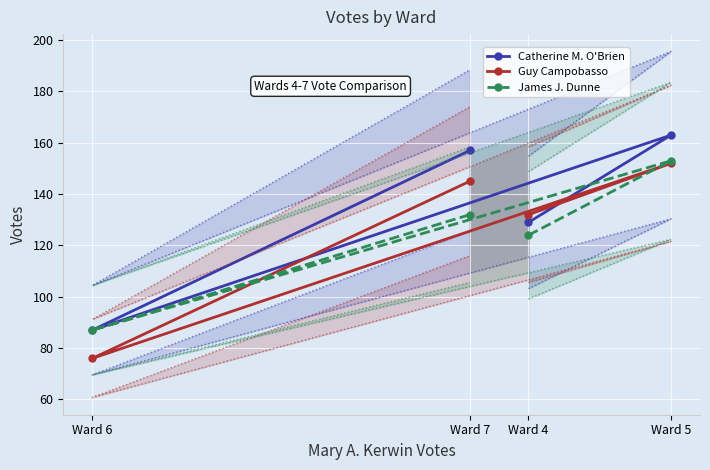

What is the maximum value shown in the chart?

163